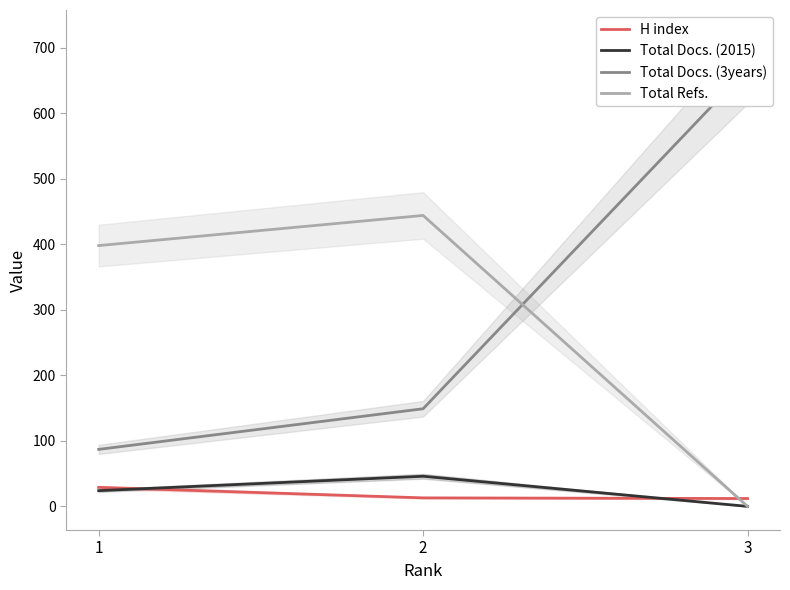

Is it true that Total Docs. (3years) equals 87 at 1?

True